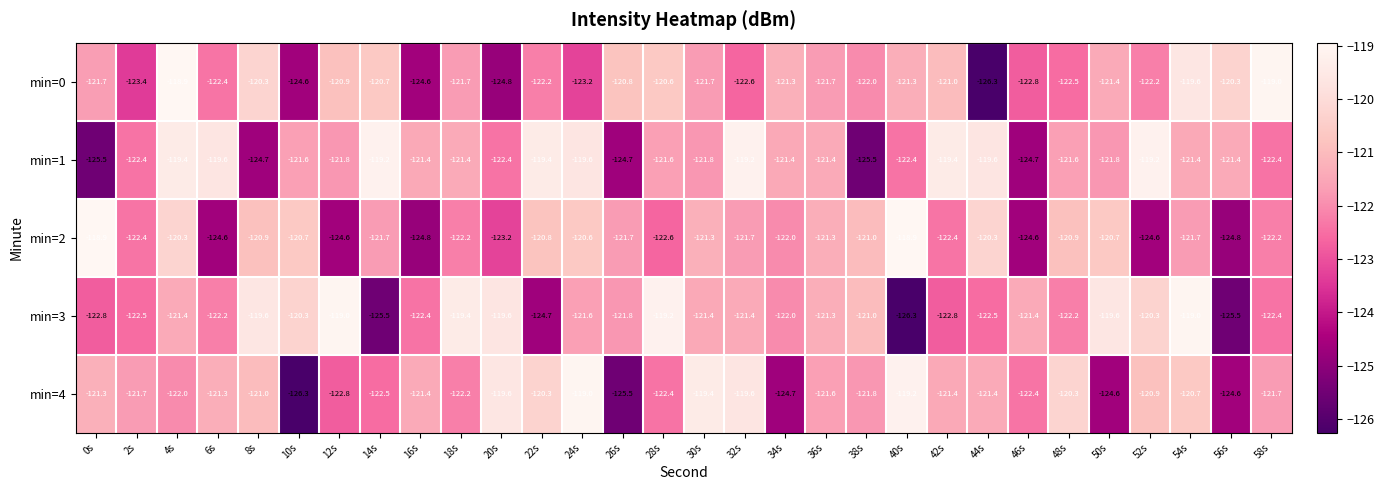

What is the difference between the highest and lowest values at 46s?

3.3